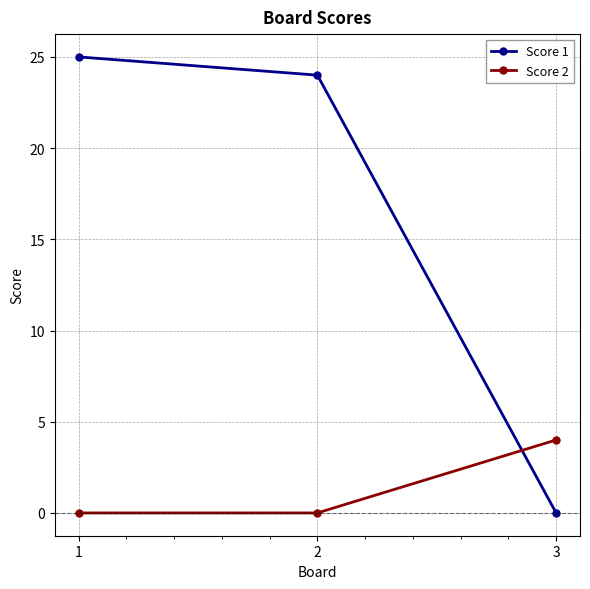

At how many categories does at least one series exceed 5?

2